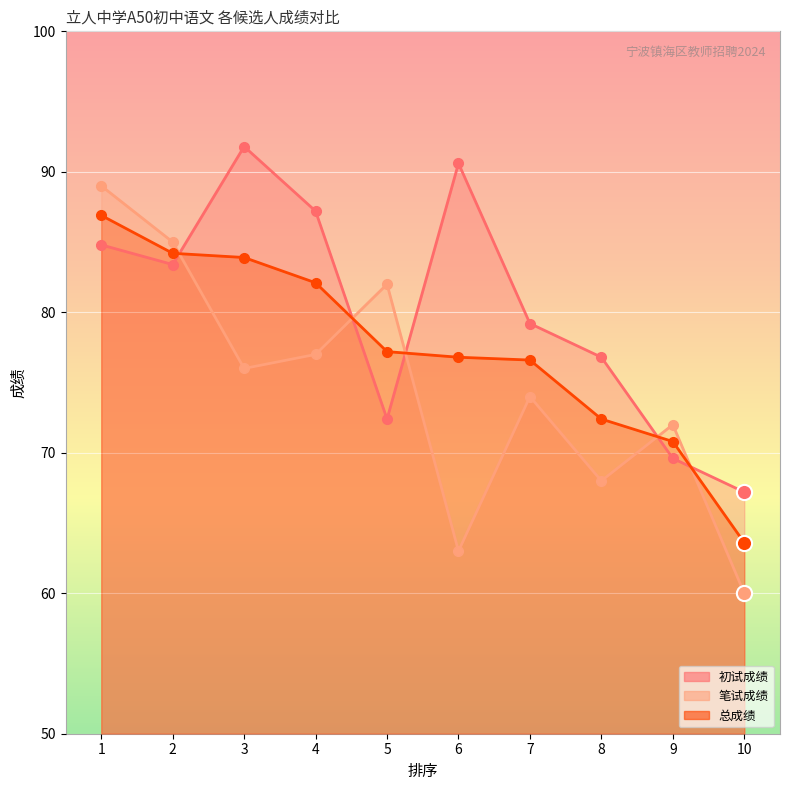

Which series reaches the maximum Y coordinate?

初试成绩